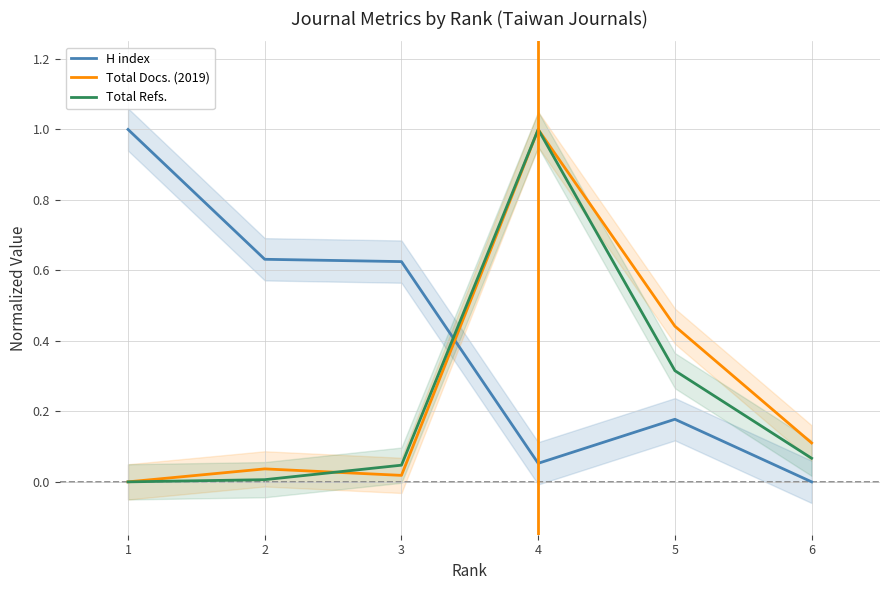

How many lines are shown in the chart?

3